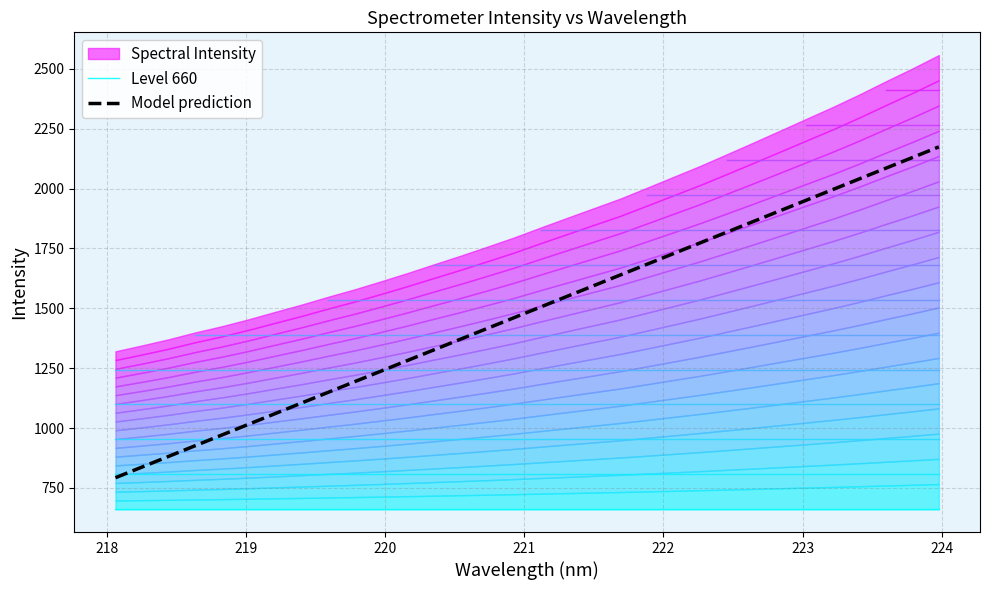

What is the highest value of the Model prediction series?

2174.5